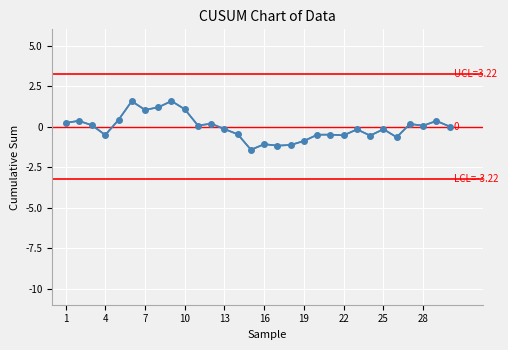

Does the chart have visible grid lines?

Yes